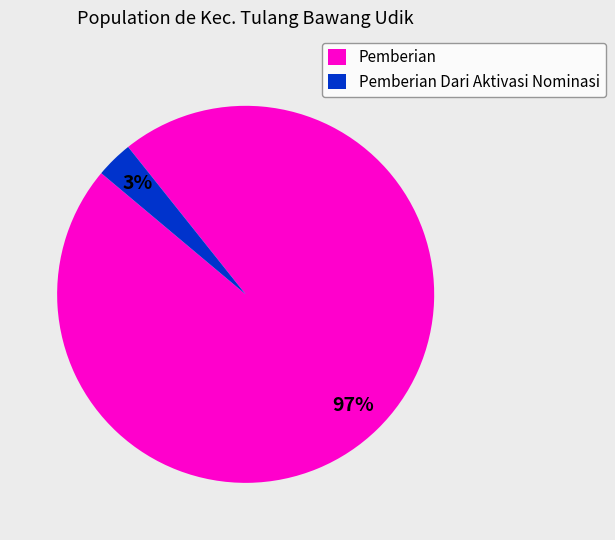

Is there a majority slice in this chart?

Yes